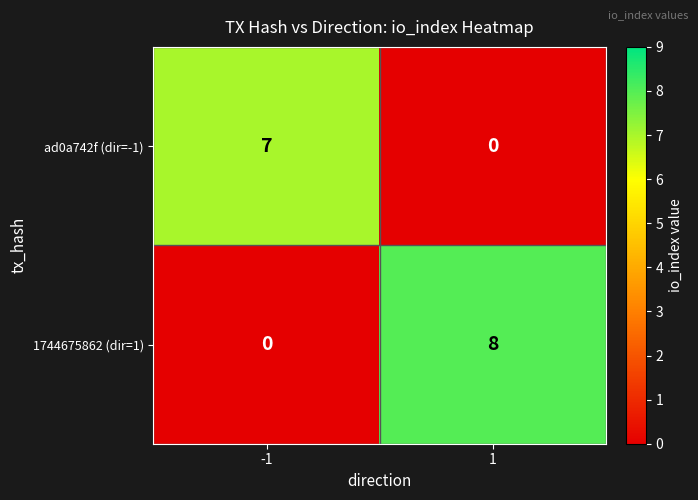

Rank the series by their average value, from highest to lowest.

1744675862 (dir=1), ad0a742f (dir=-1)